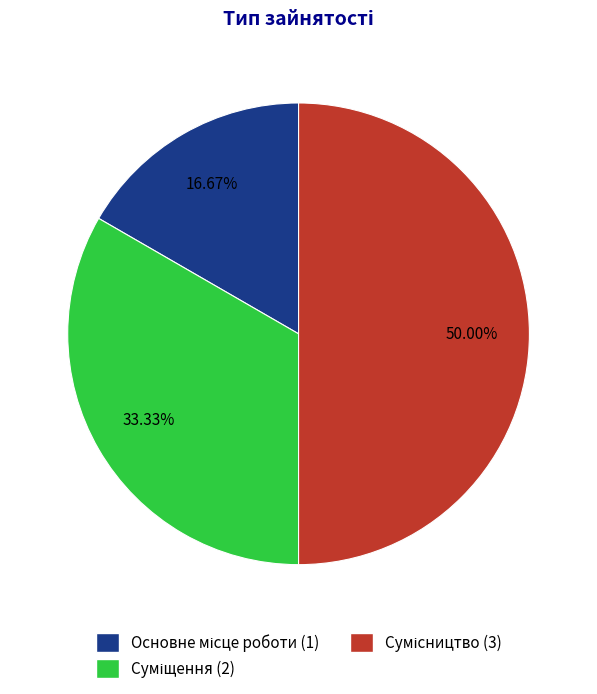

How much of the chart is everything except Сумісництво?

50.0%